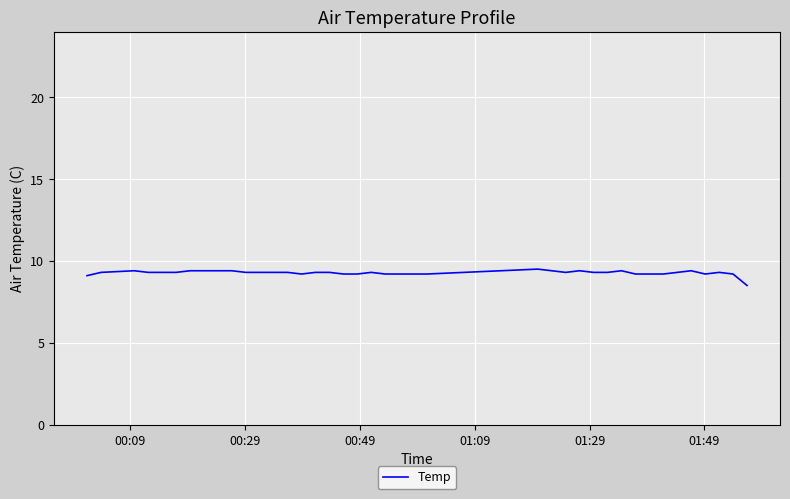

Is this an area chart (filled region under the line)?

No